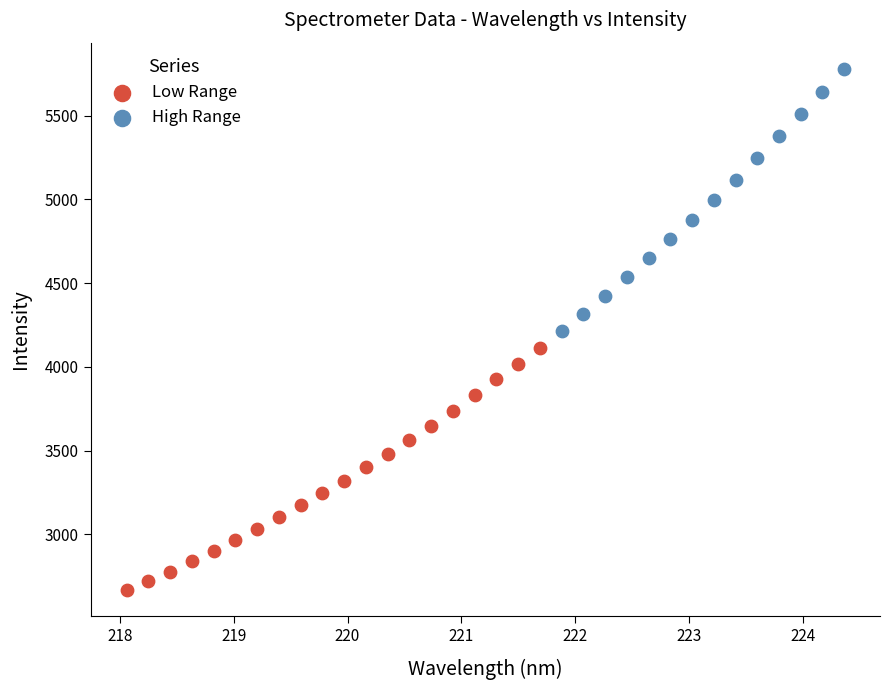

Which series contains the highest Y value?

High Range